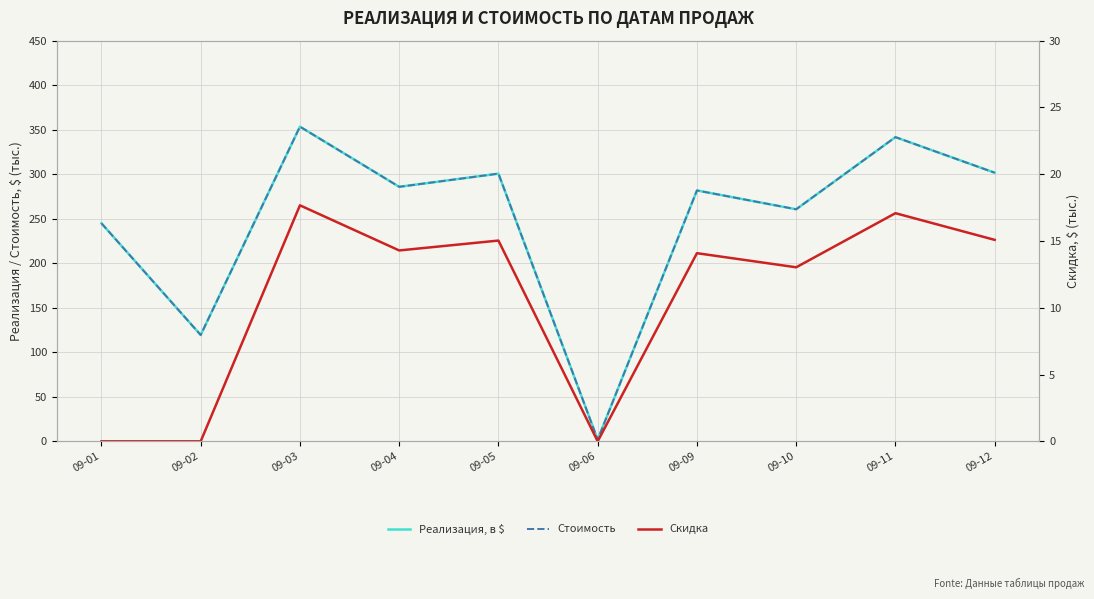

The Скидка series shows 0.0 at 09-01. True or false?

True